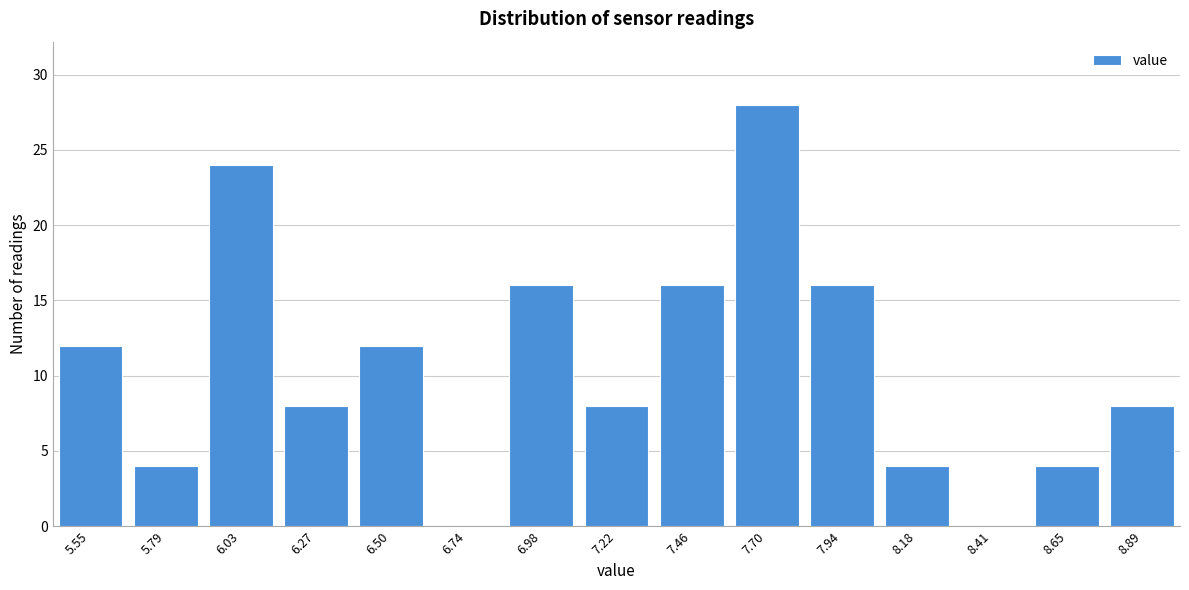

Is it true that the value at 8.65 is 2?

False